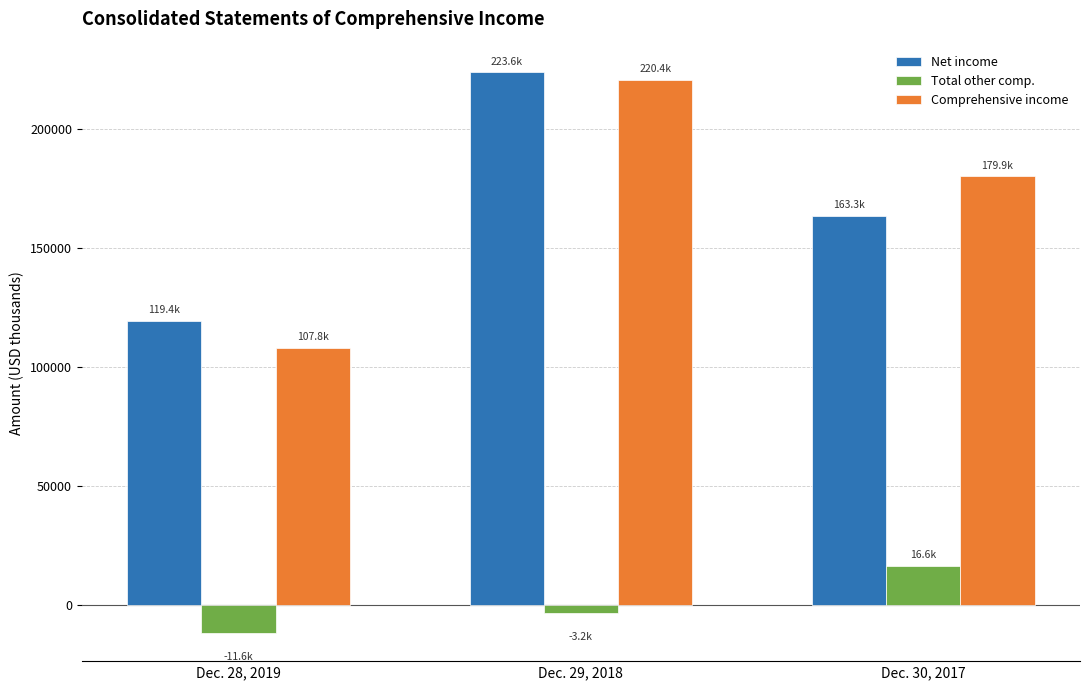

What is the label of the 3rd bar from the right?

Dec. 28, 2019